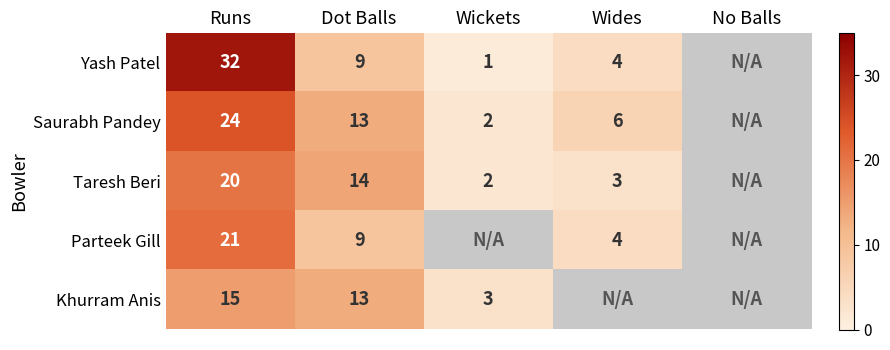

At No Balls, list the series in order from largest to smallest.

Yash Patel, Saurabh Pandey, Taresh Beri, Parteek Gill, Khurram Anis